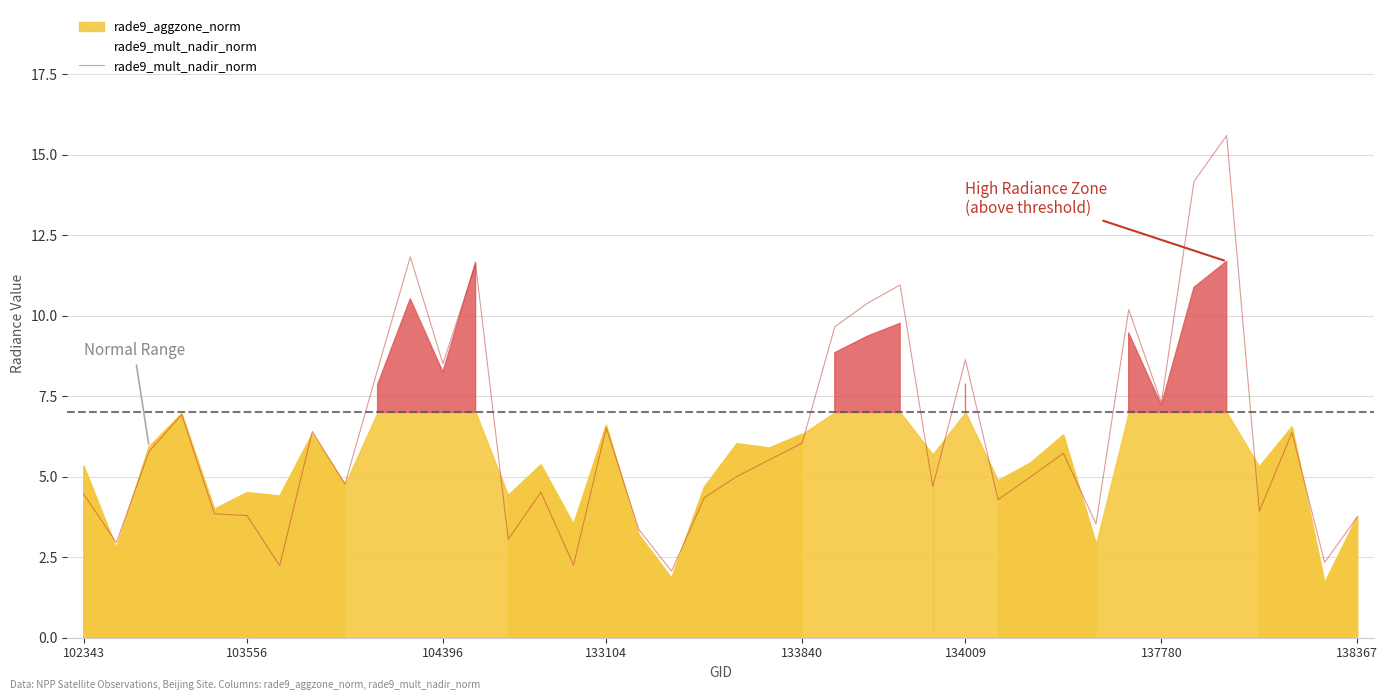

What is the ratio of the value at 28 to the value at 9?

0.5